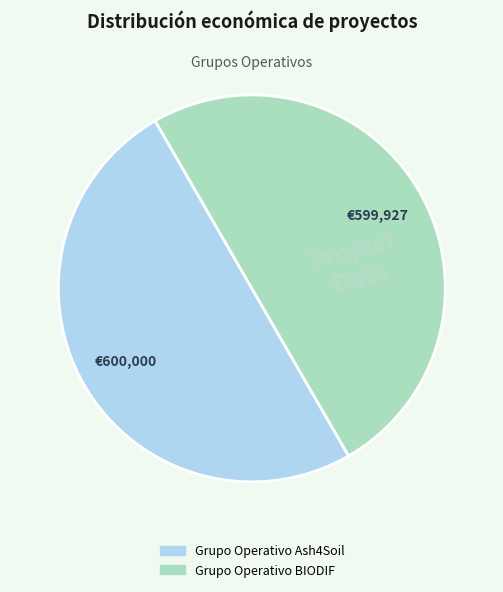

What is the ratio of the value at Grupo Operativo BIODIF to the value at Grupo Operativo Ash4Soil?

1.0